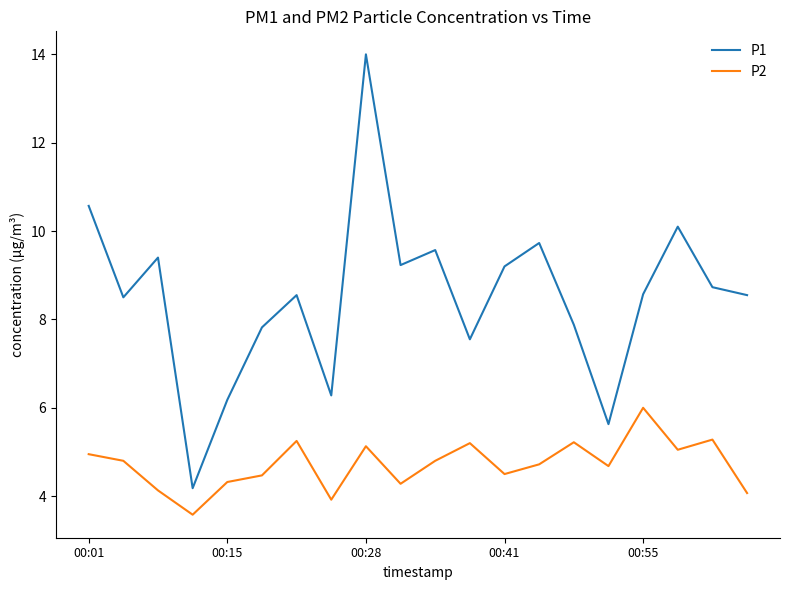

Rank the series by their average value, from highest to lowest.

P1, P2